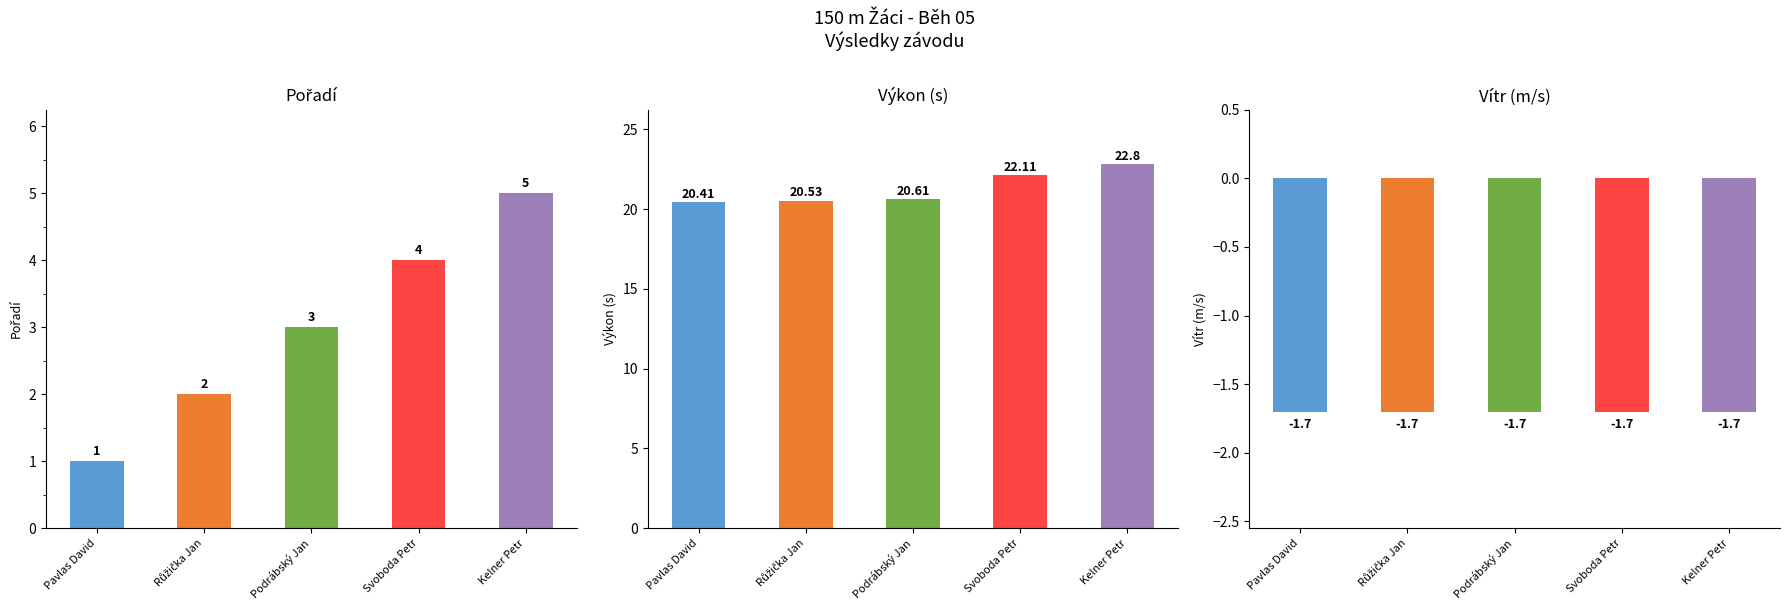

The value of Vítr at Podrábský Jan is -1.7. True or false?

True